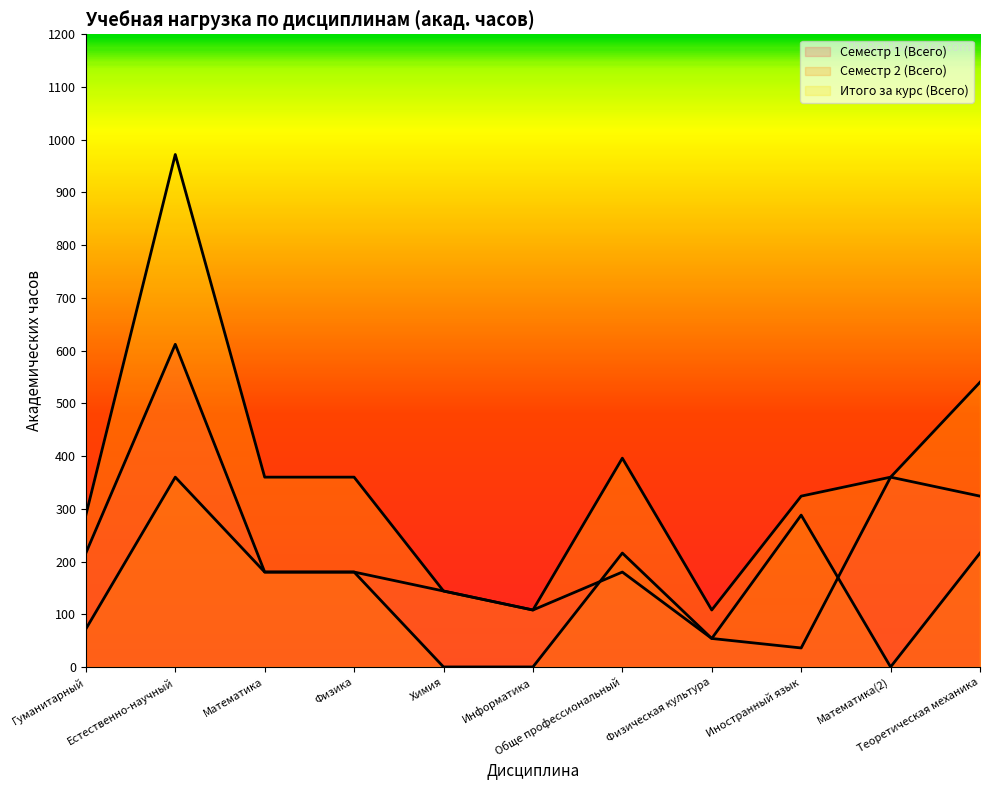

True or false: Итого за курс (Всего) has a value of 257 at Теоретическая механика.

False